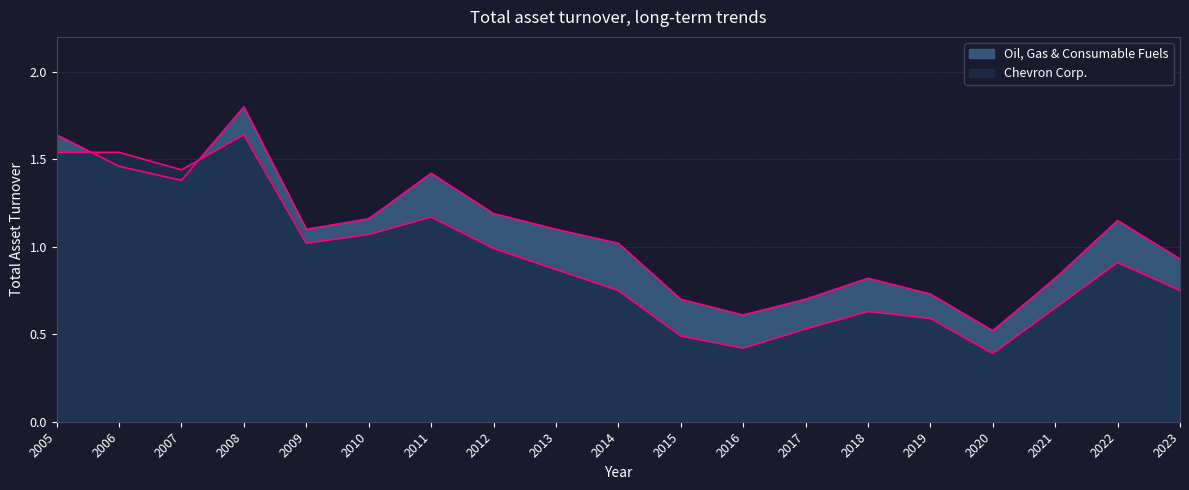

Reading left to right, transcribe all the data shown in this chart.

Chevron Corp.: 1.5	1.5	1.4	1.6	1.0	1.1	1.2	1.0	0.9	0.8	0.5	0.4	0.5	0.6	0.6	0.4	0.7	0.9	0.8
Oil, Gas & Consumable Fuels: 1.6	1.5	1.4	1.8	1.1	1.2	1.4	1.2	1.1	1.0	0.7	0.6	0.7	0.8	0.7	0.5	0.8	1.1	0.9